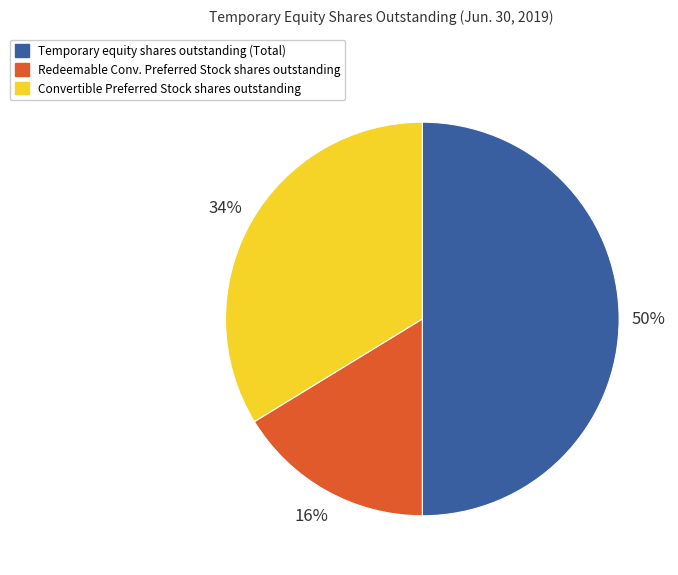

How many slices are in this pie chart?

3